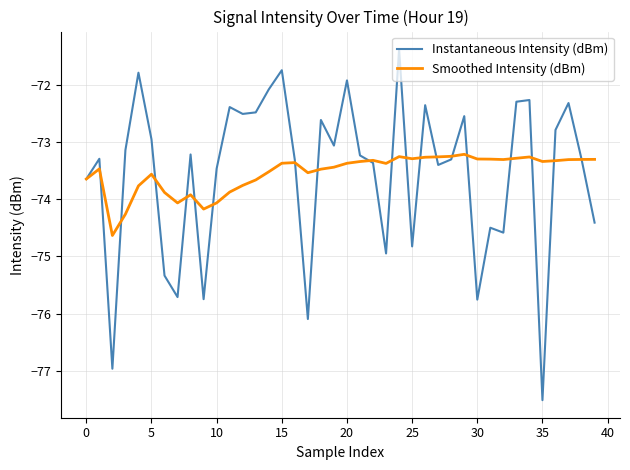

What are all the series names shown in the legend?

Instantaneous Intensity (dBm), Smoothed Intensity (dBm)